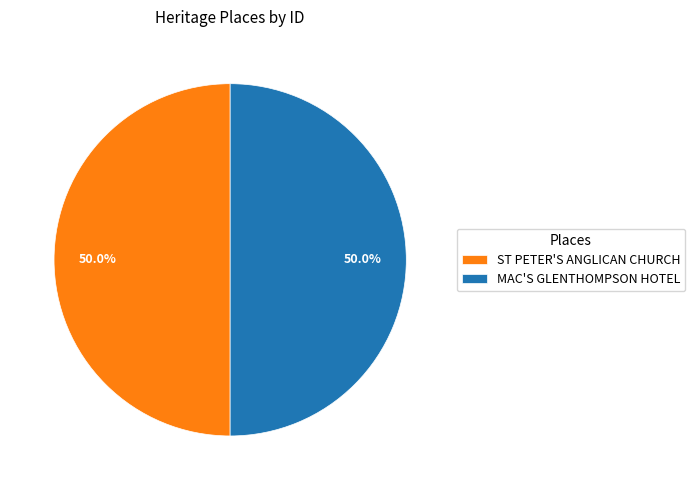

What is the ratio of the value at MAC'S GLENTHOMPSON HOTEL to the value at ST PETER'S ANGLICAN CHURCH?

1.0